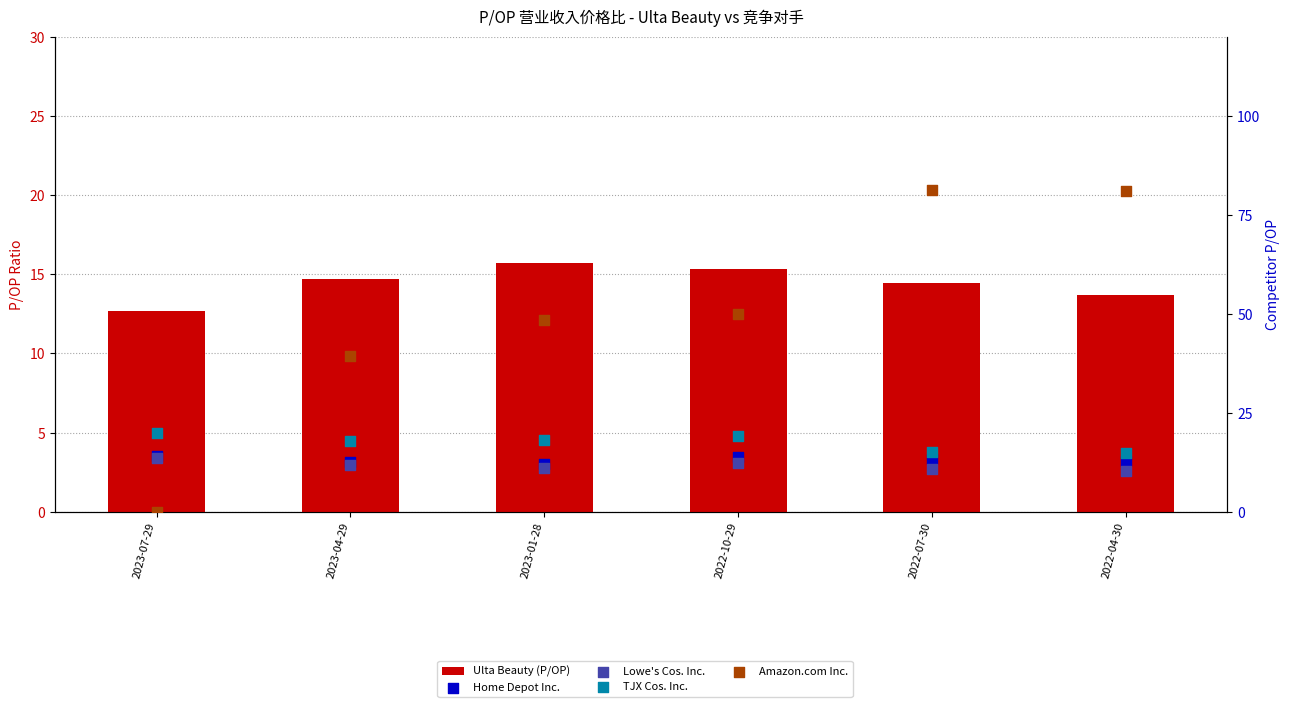

Which series reaches the maximum Y coordinate?

Amazon.com Inc.